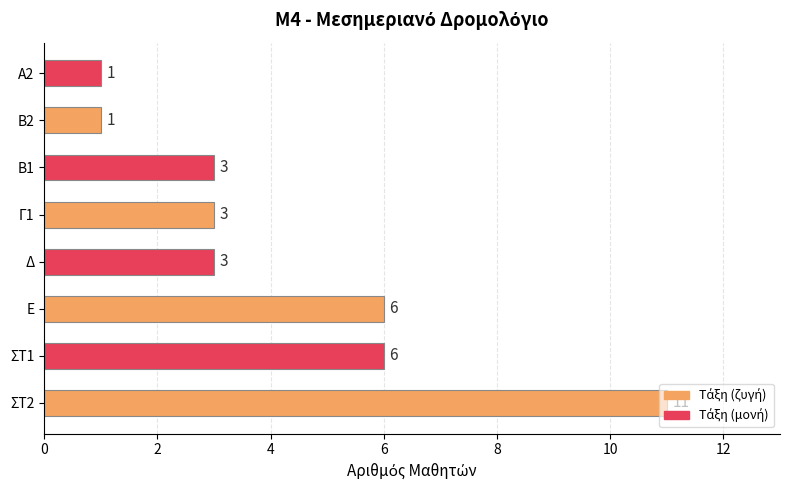

True or false: the data shows 1 at Β2.

True